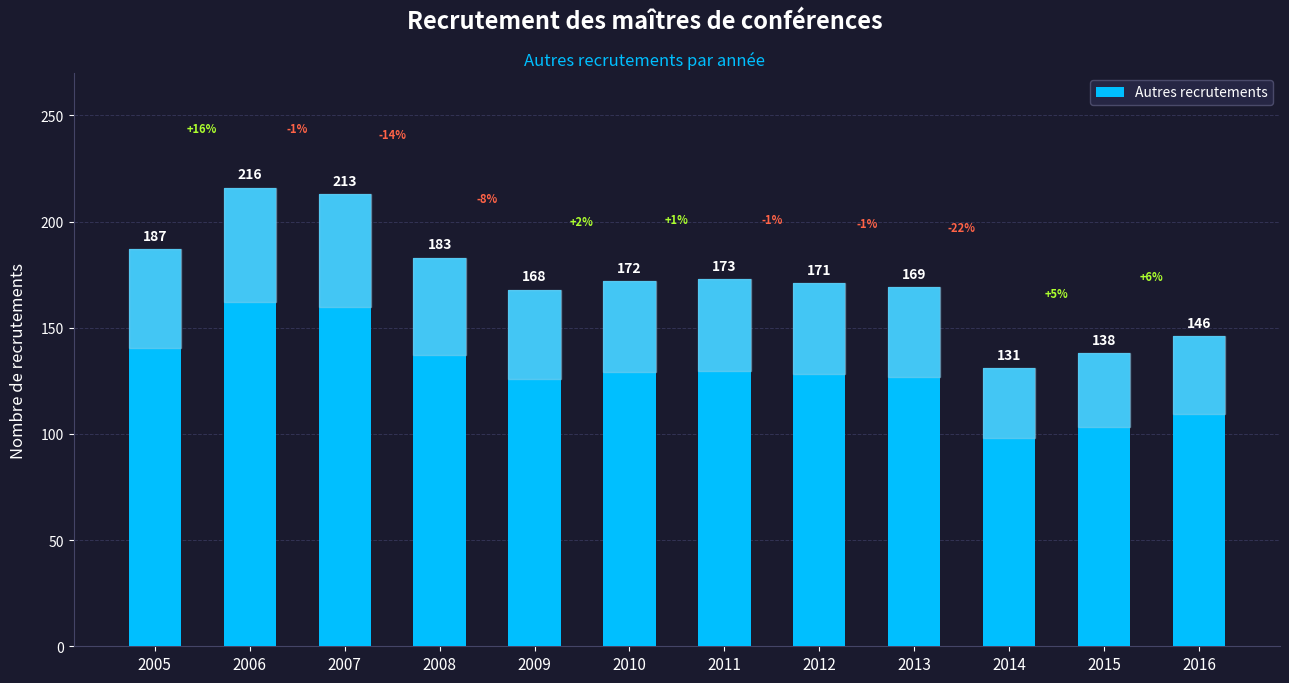

Approximately how many times larger is the value at 2012 compared to 2013?

1.0